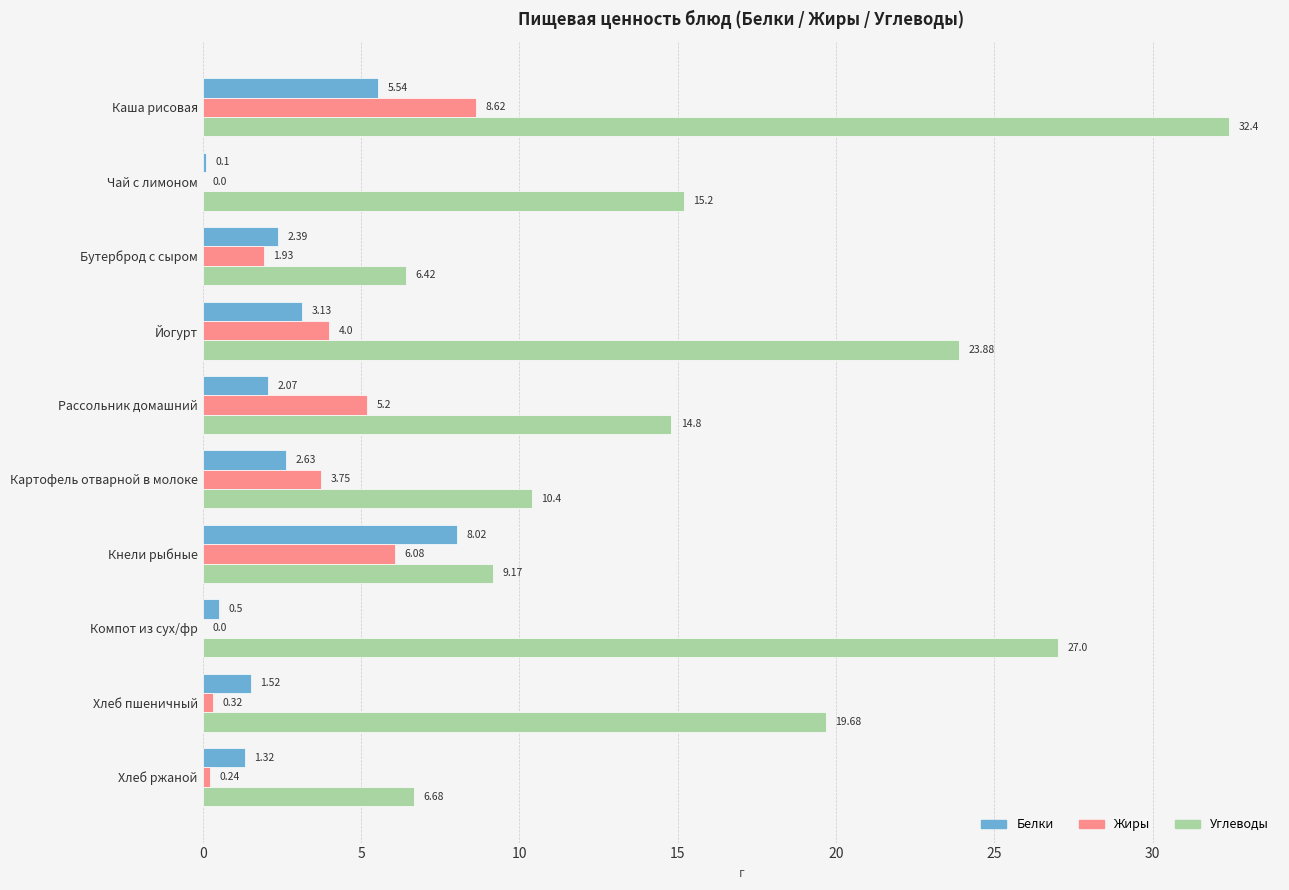

Is the value of Жиры at Хлеб пшеничный greater than the value of Углеводы at Рассольник домашний?

No